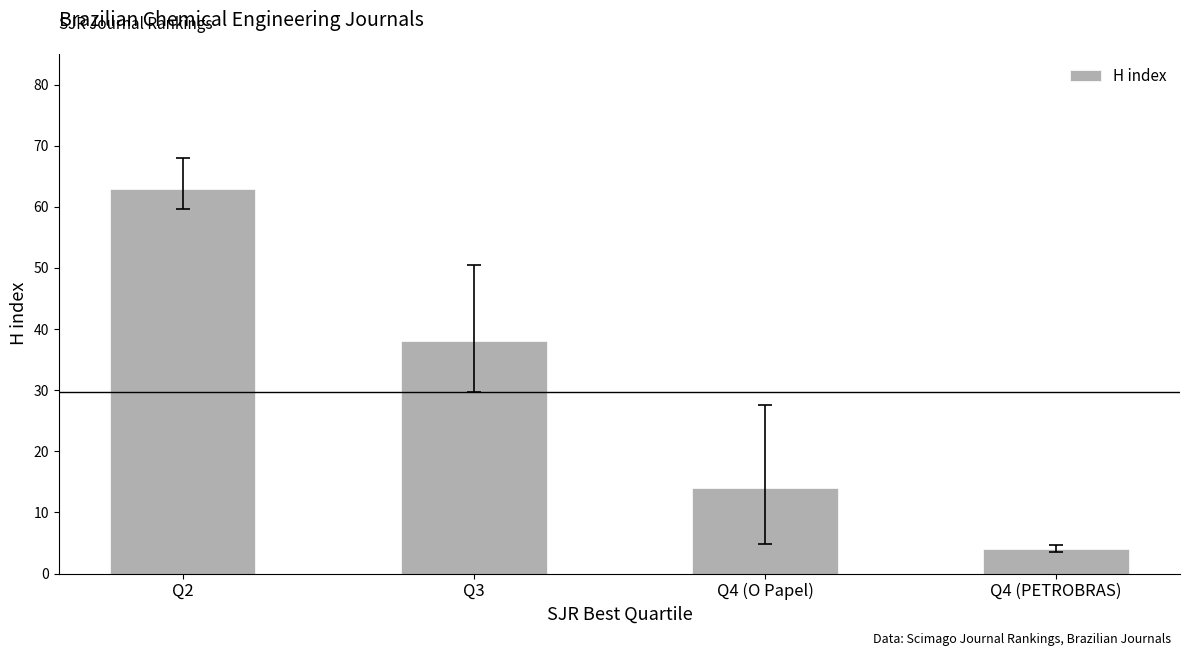

What is the change in value from Q3 to Q4 (O Papel)?

-24